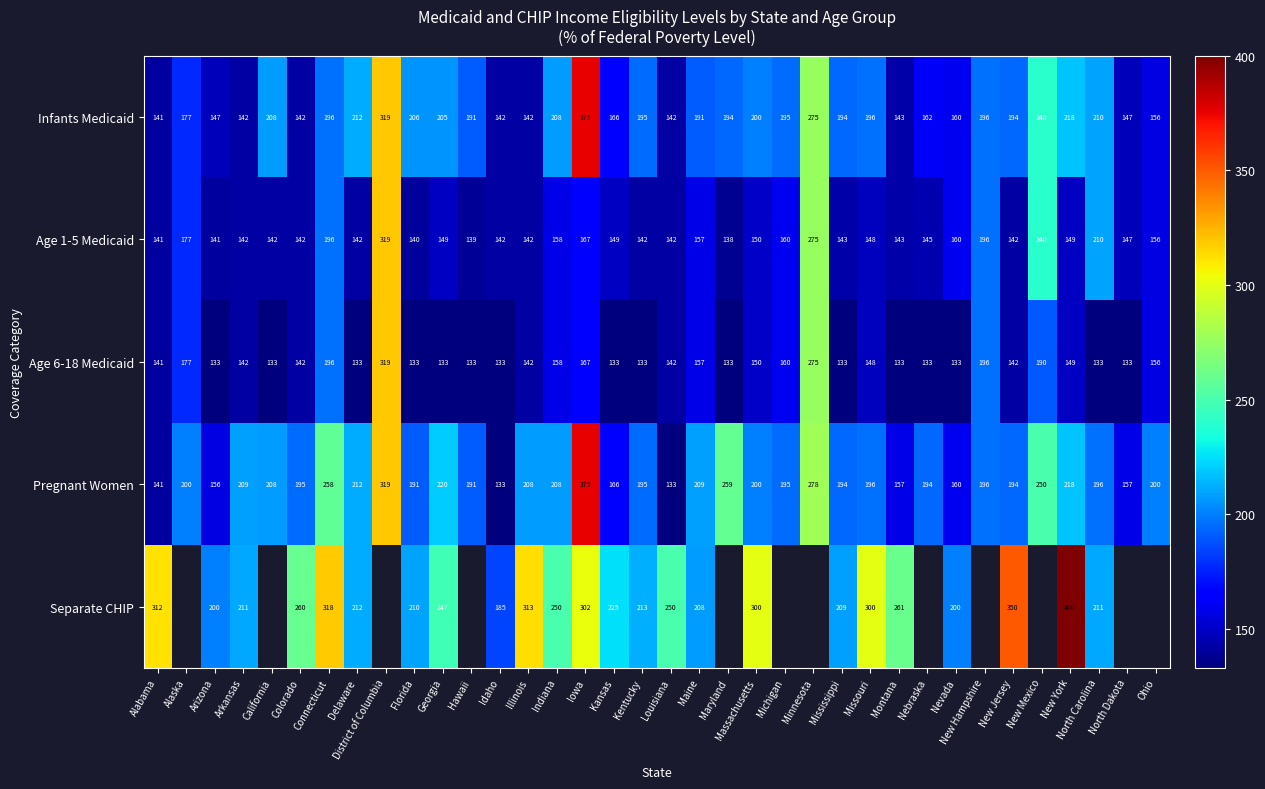

True or false: Pregnant Women has a value of 156 at Arizona.

True